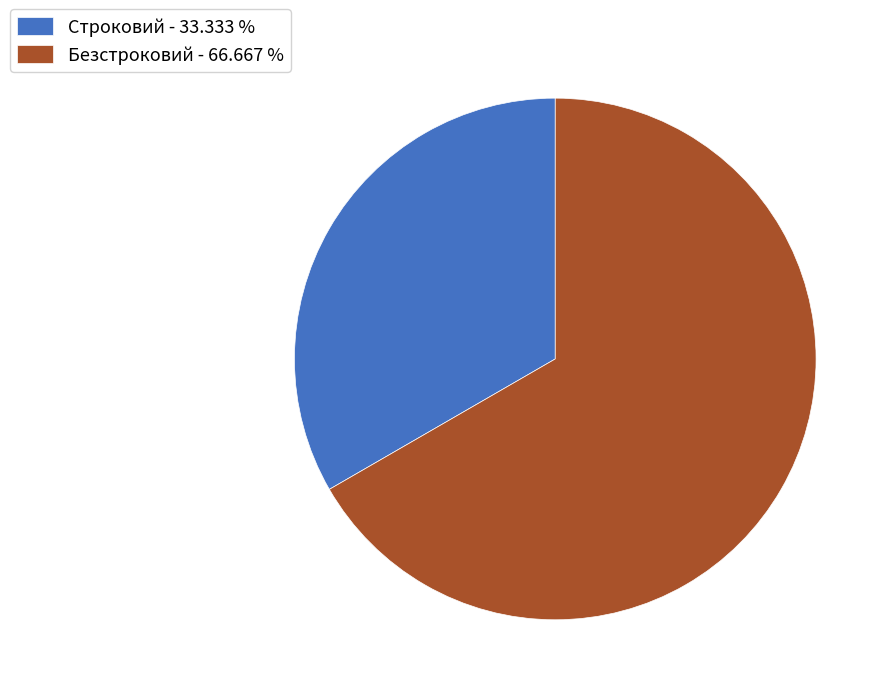

Is it true that Строковий is 33% of the pie?

True